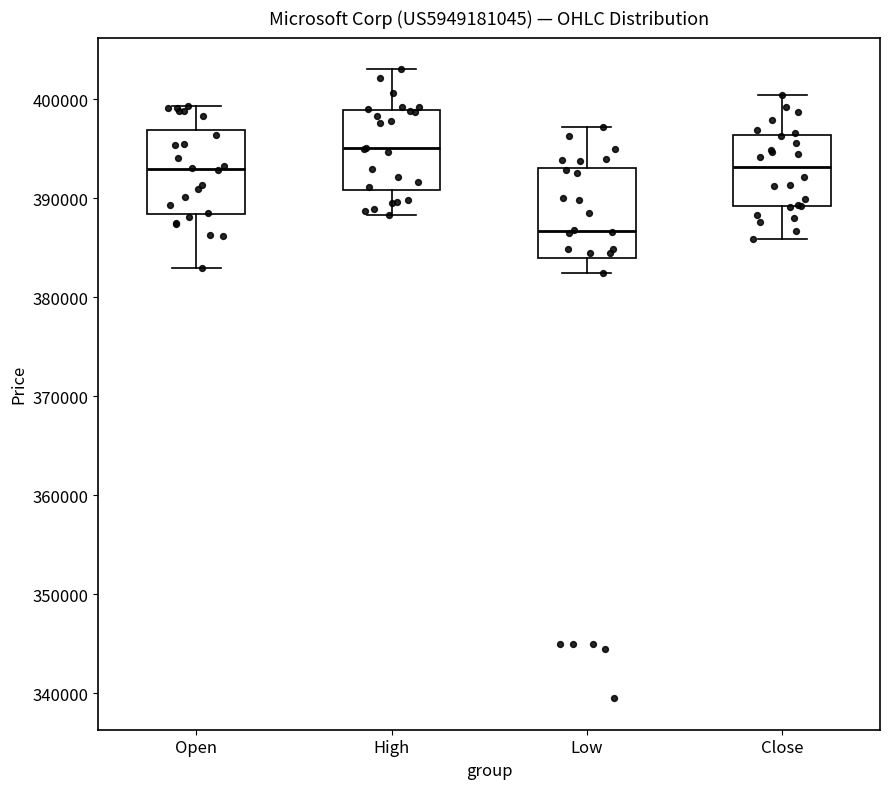

Where does the median line of the box for Open sit on the y-axis? The values are not printed on the chart, so give them approximately, as read against the axis.

393000